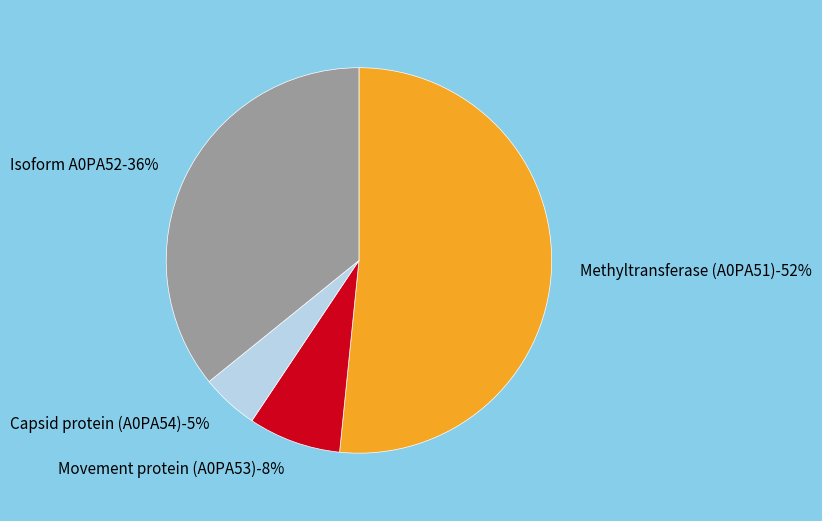

Combined, do Isoform A0PA52 and Movement protein (A0PA53) account for over 50%?

No